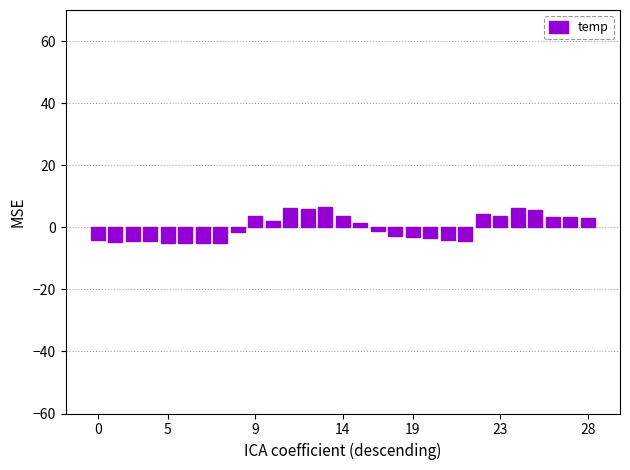

What is the greatest value displayed?

6.6